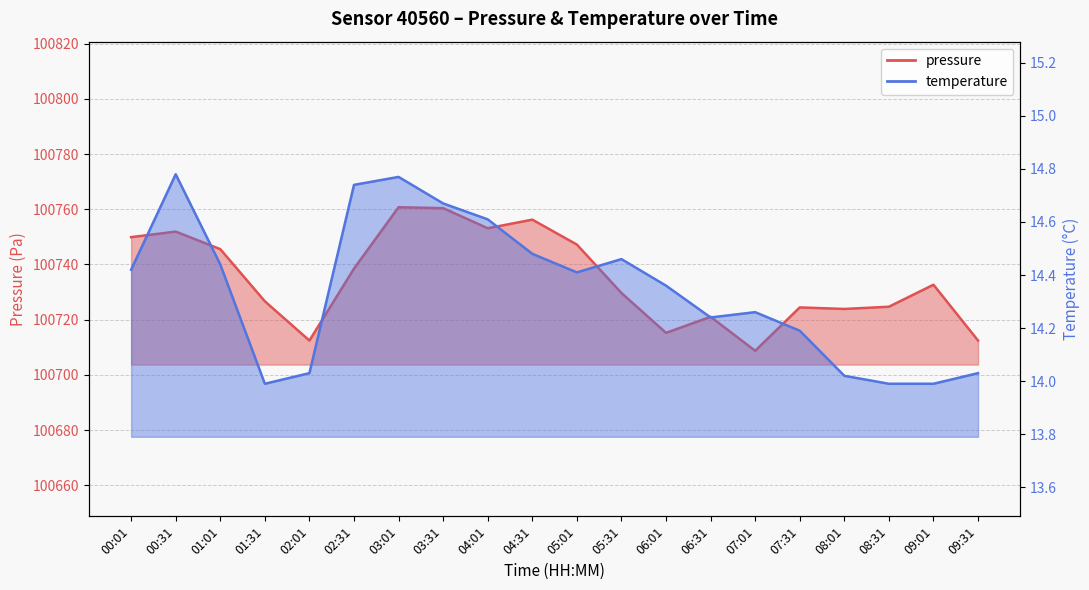

What is the sum of all temperature values?

286.9